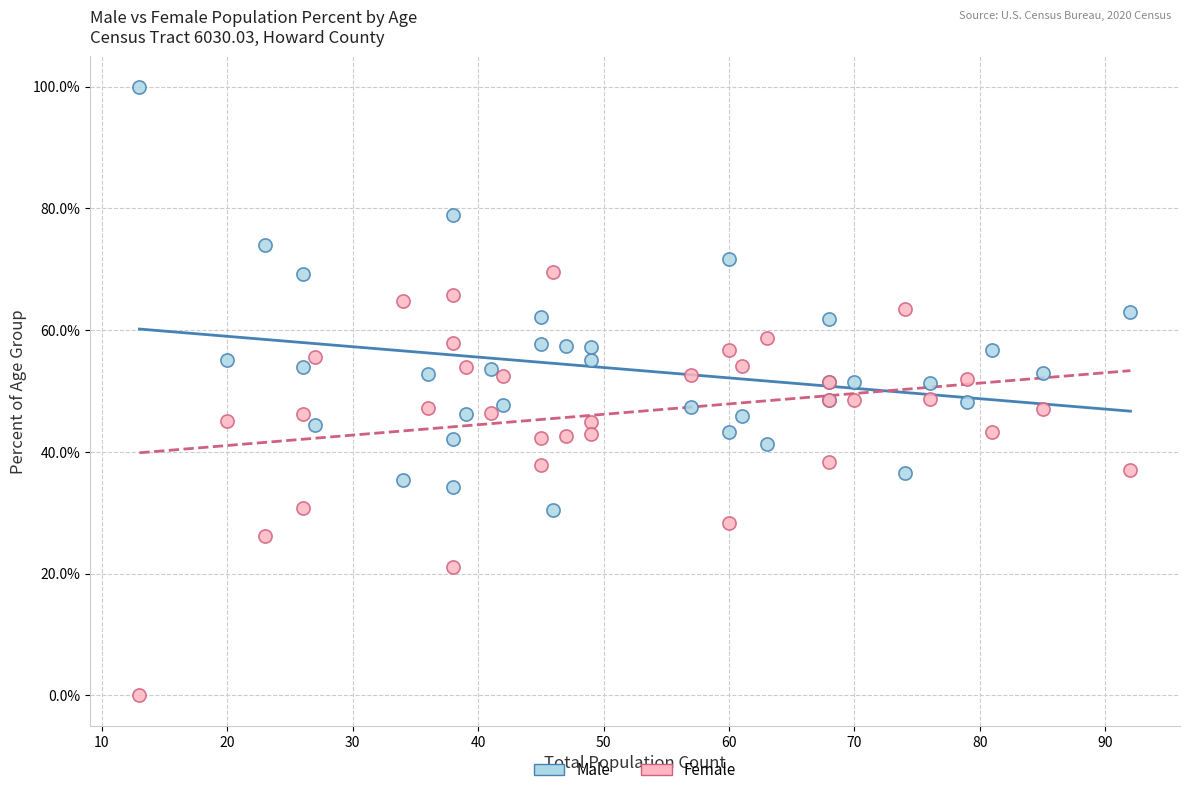

What are all the series names shown in the legend?

Male, Female